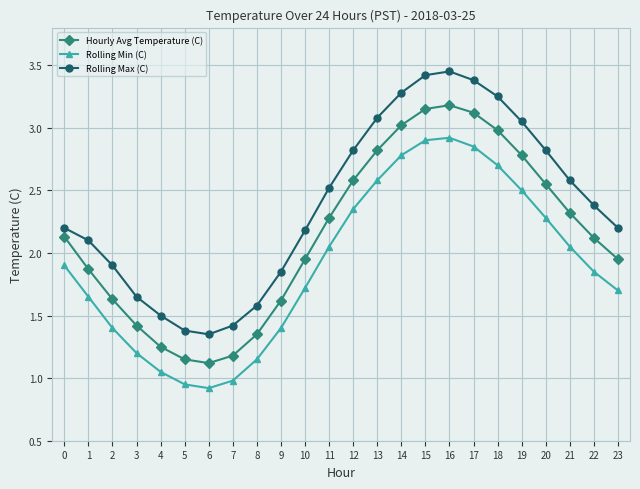

What is the sum of all Hourly Avg Temperature (C) values?

51.5